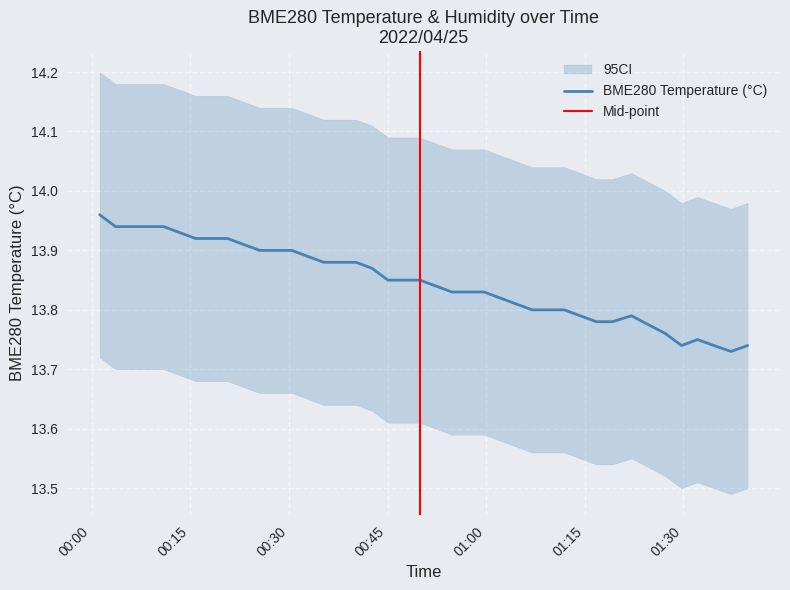

Which has a higher value, 2022/04/25 00:42:37 or 2022/04/25 00:35:17?

2022/04/25 00:35:17